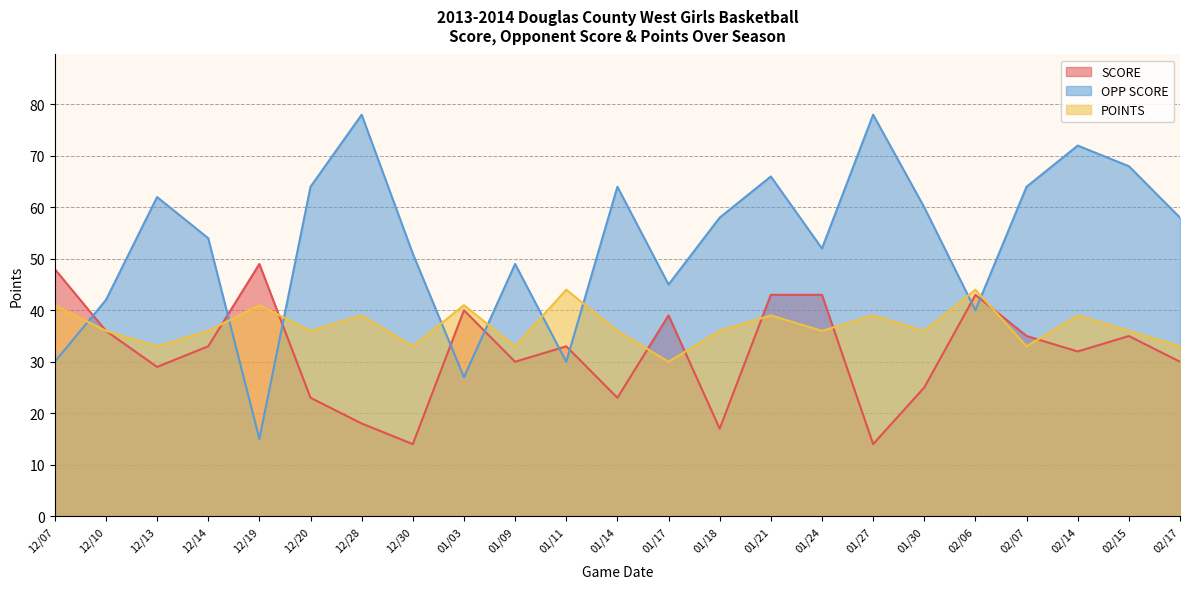

Which category has the lowest value across all series?

12/30